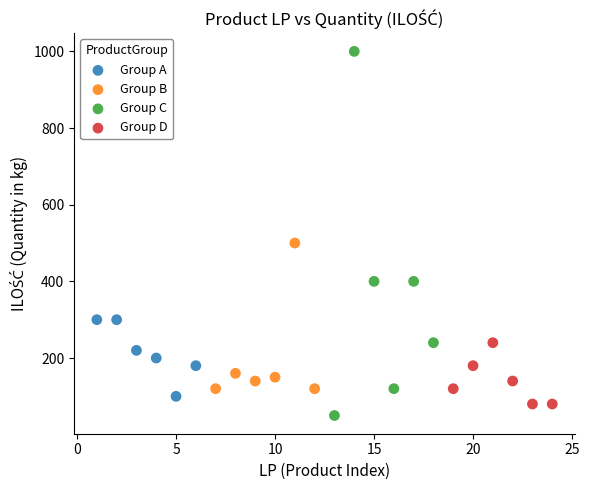

Which series contains the lowest Y value?

Group C